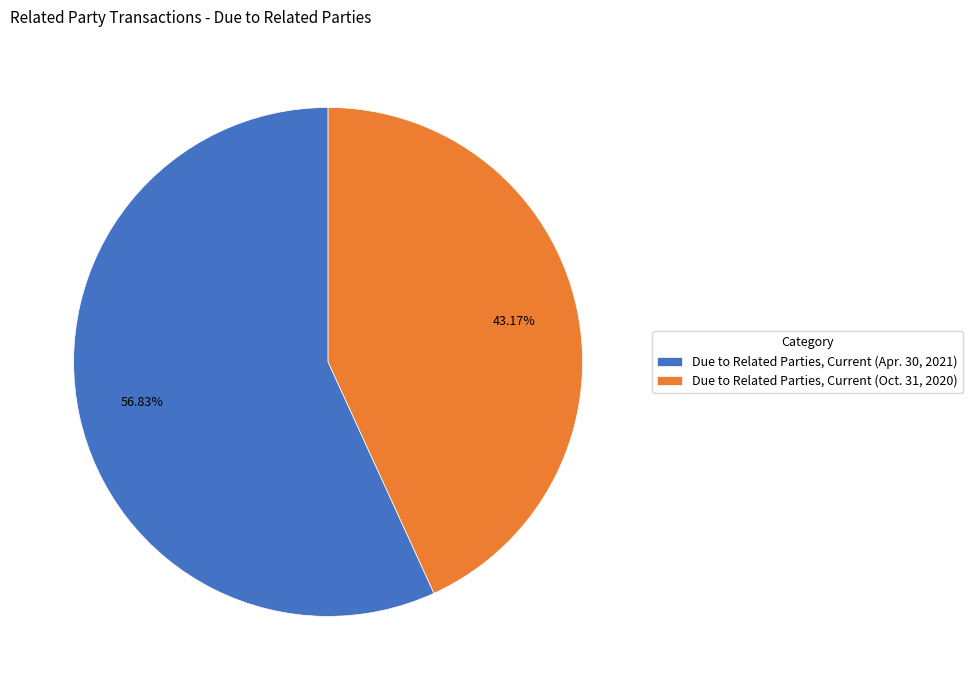

To the nearest percent, what portion does Due to Related Parties, Current (Apr. 30, 2021) represent?

57%